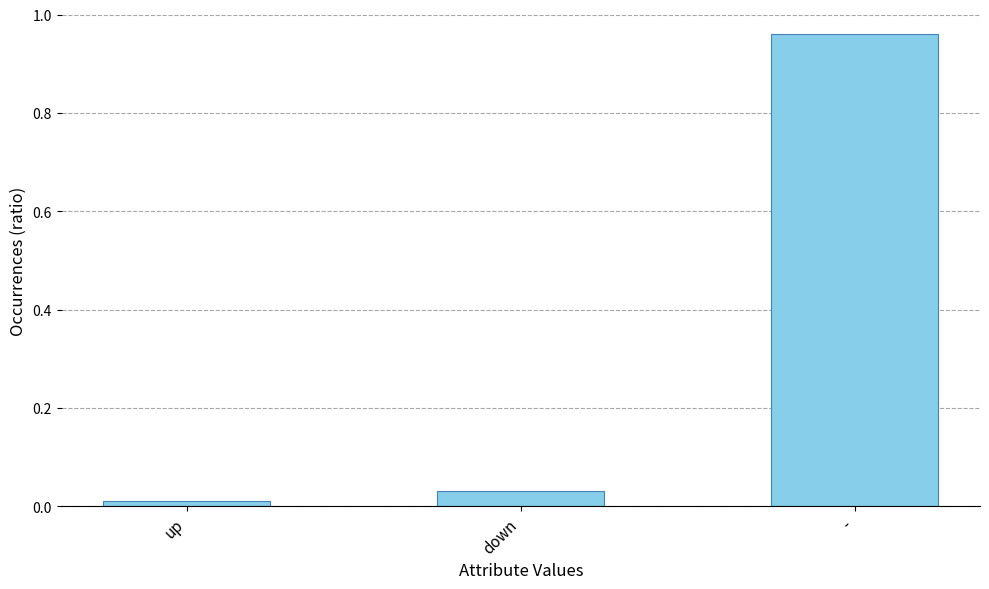

What position from the right is -?

1